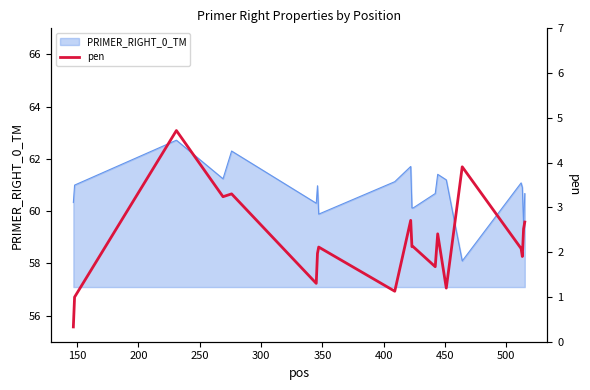

True or false: the data shows 4.6 at 300.

False